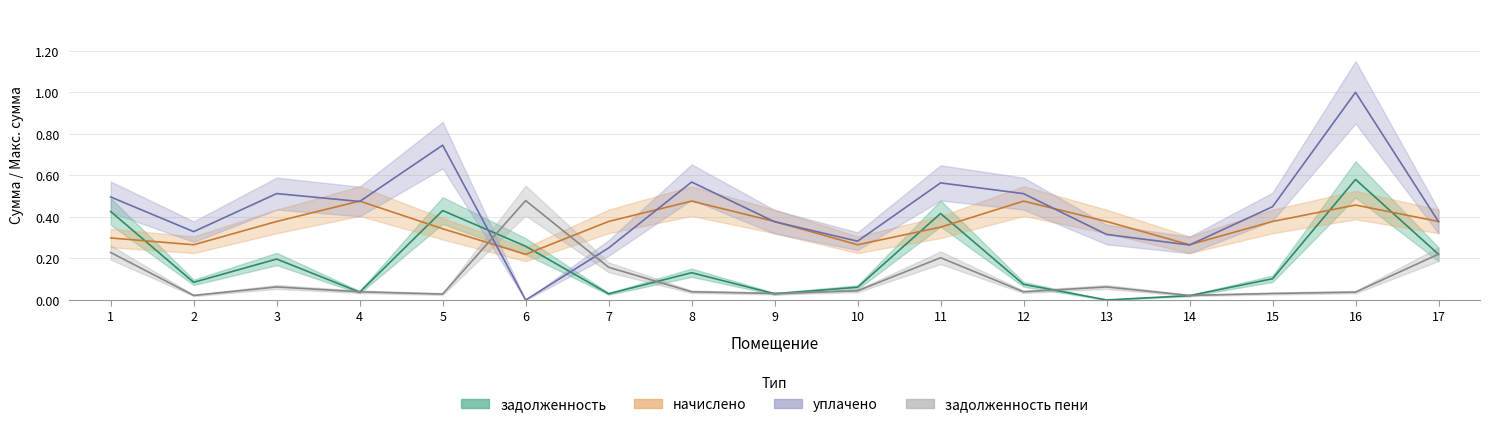

Which series has the widest spread of values?

уплачено